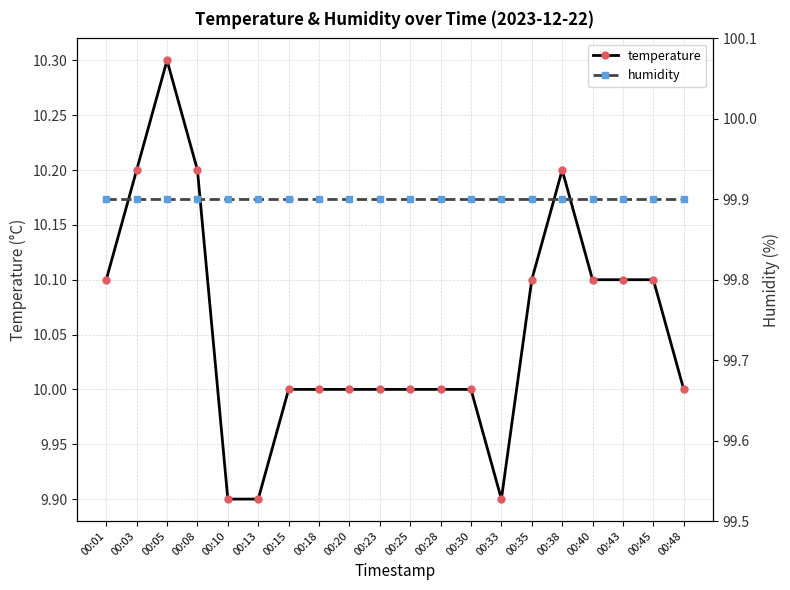

Reading left to right, extract all data points from this chart.

temperature: 00:01=10.1	00:03=10.2	00:05=10.3	00:08=10.2	00:10=9.9	00:13=9.9	00:15=10.0	00:18=10.0	00:20=10.0	00:23=10.0	00:25=10.0	00:28=10.0	00:30=10.0	00:33=9.9	00:35=10.1	00:38=10.2	00:40=10.1	00:43=10.1	00:45=10.1	00:48=10.0
humidity: 00:01=99.9	00:03=99.9	00:05=99.9	00:08=99.9	00:10=99.9	00:13=99.9	00:15=99.9	00:18=99.9	00:20=99.9	00:23=99.9	00:25=99.9	00:28=99.9	00:30=99.9	00:33=99.9	00:35=99.9	00:38=99.9	00:40=99.9	00:43=99.9	00:45=99.9	00:48=99.9